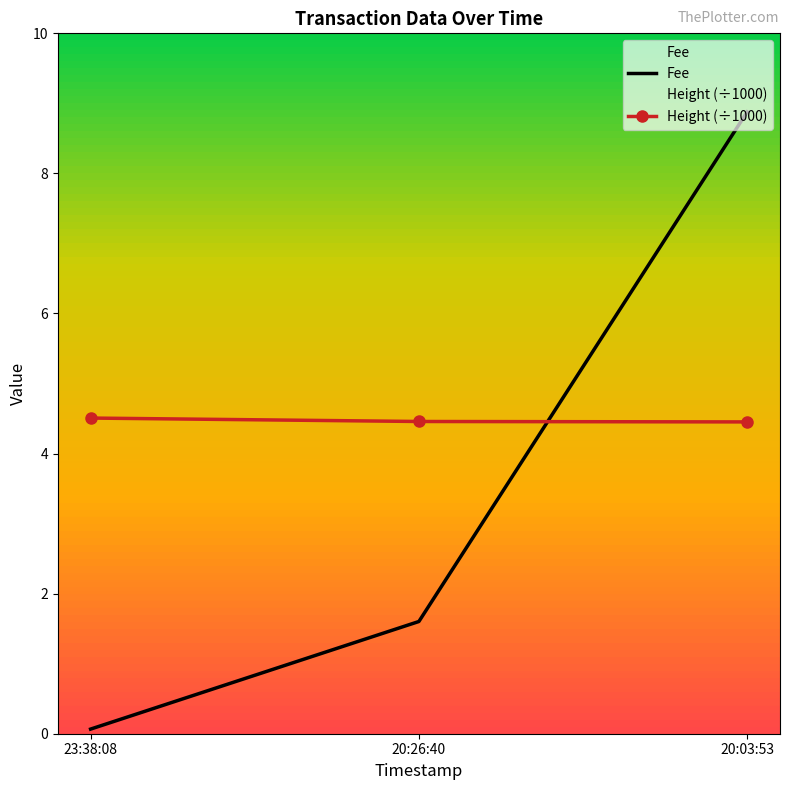

What is the label of the 2nd point from the right?

20:26:40